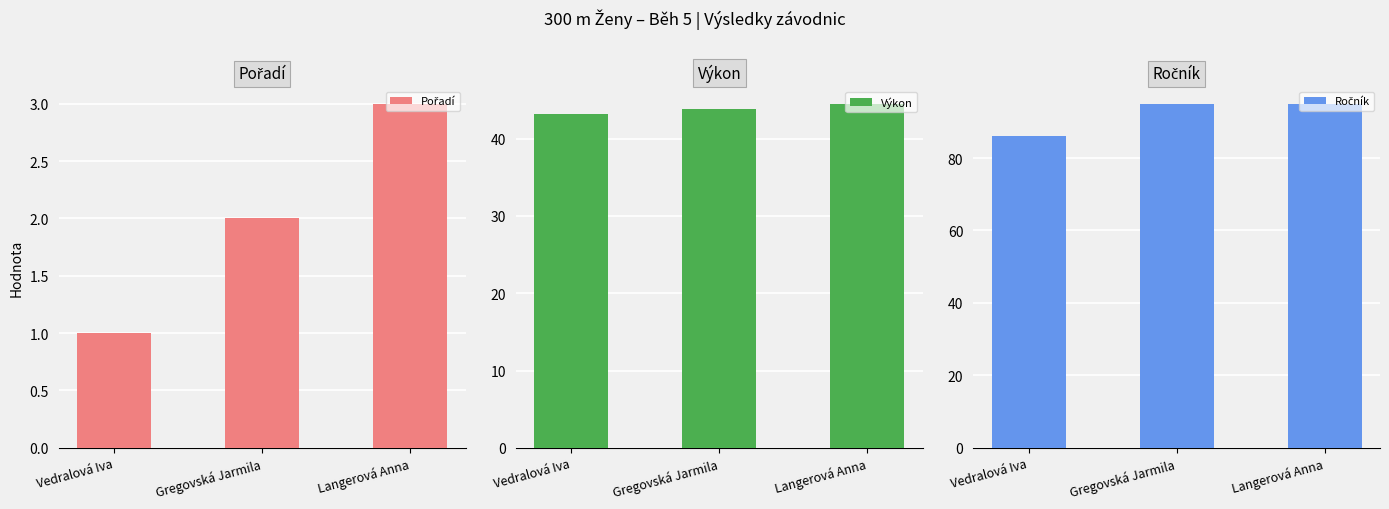

How many values in the Pořadí series exceed 2?

1